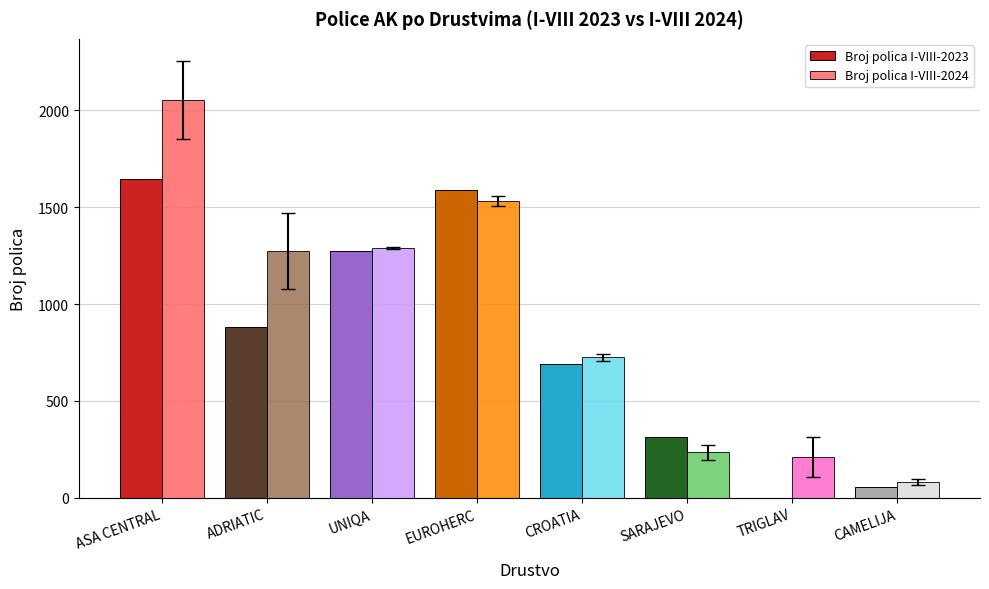

What is the average value of the Broj polica I-VIII-2024 series?

926